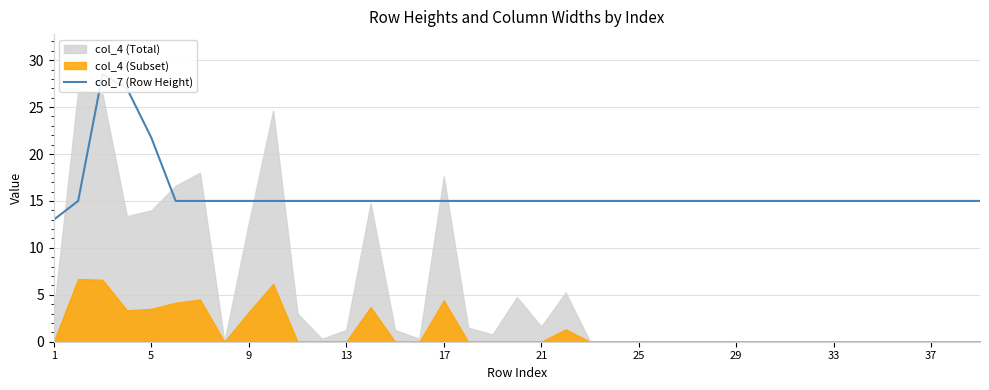

What is the difference between the second highest and minimum values?

14.0